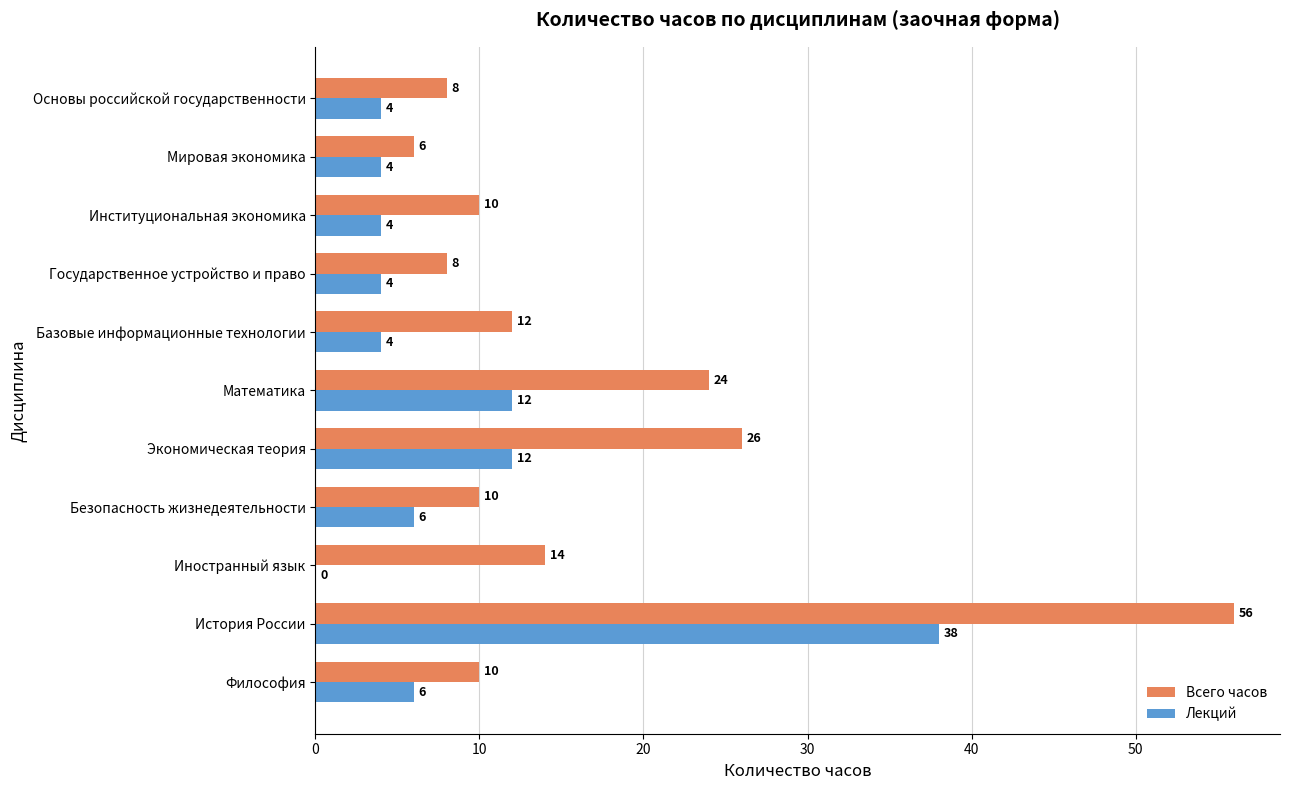

True or false: Всего часов has a value of 26 at Экономическая теория.

True